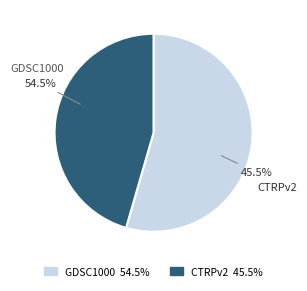

To the nearest percent, what percentage of the pie is CTRPv2?

46%